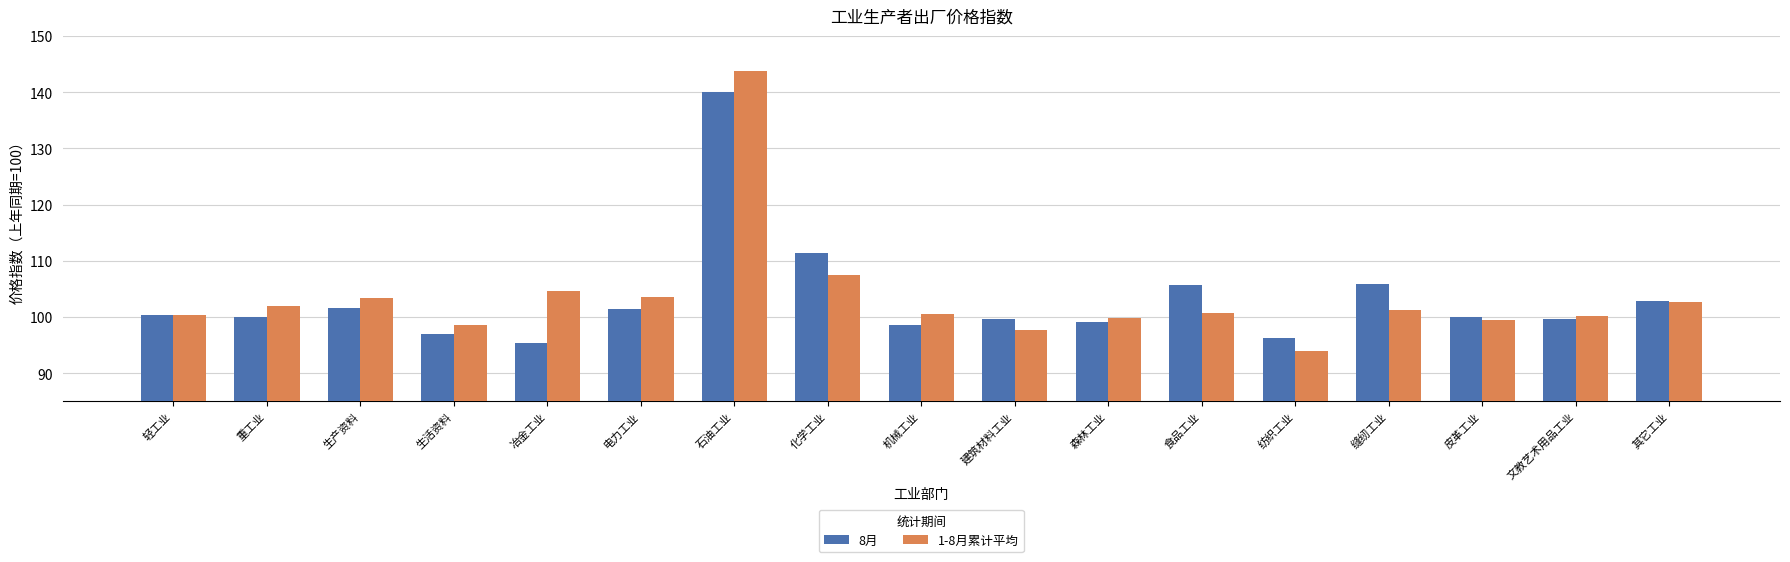

Rank the series by their maximum value, from highest to lowest.

1-8月累计平均, 8月